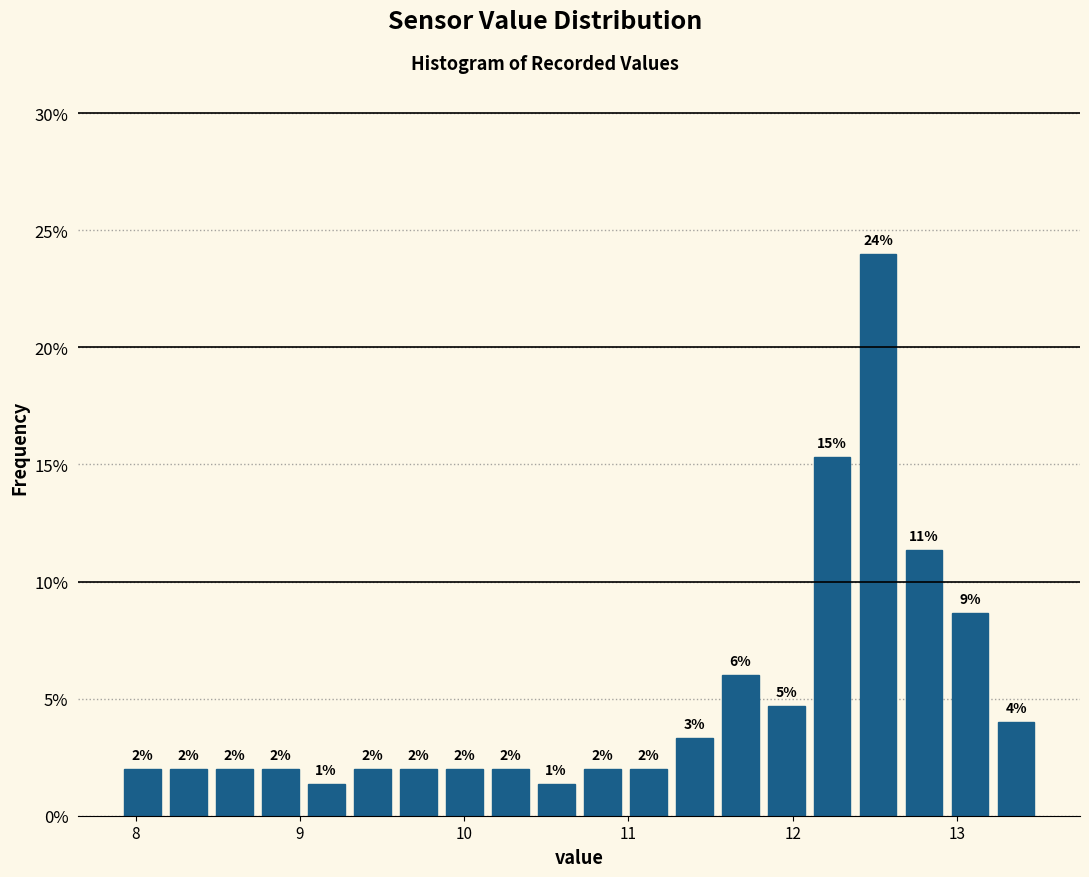

Around what value on the x-axis is the tallest bar? Give the approximate position of its centre, as read against the axis.

12.5